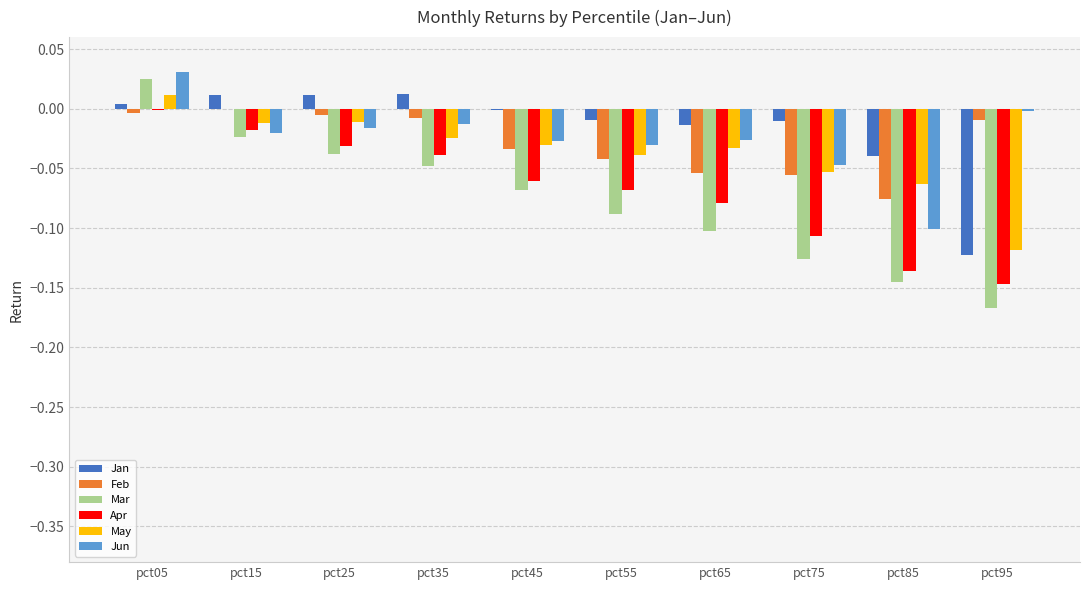

At which category is the sum across all series the highest?

pct05